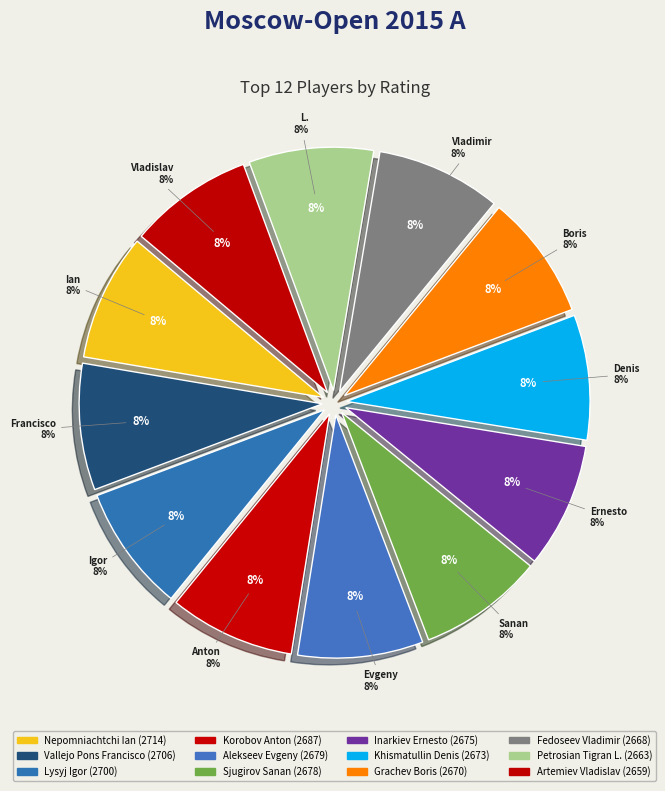

Approximately how many times larger is the value at Vallejo Pons Francisco compared to Nepomniachtchi Ian?

1.0